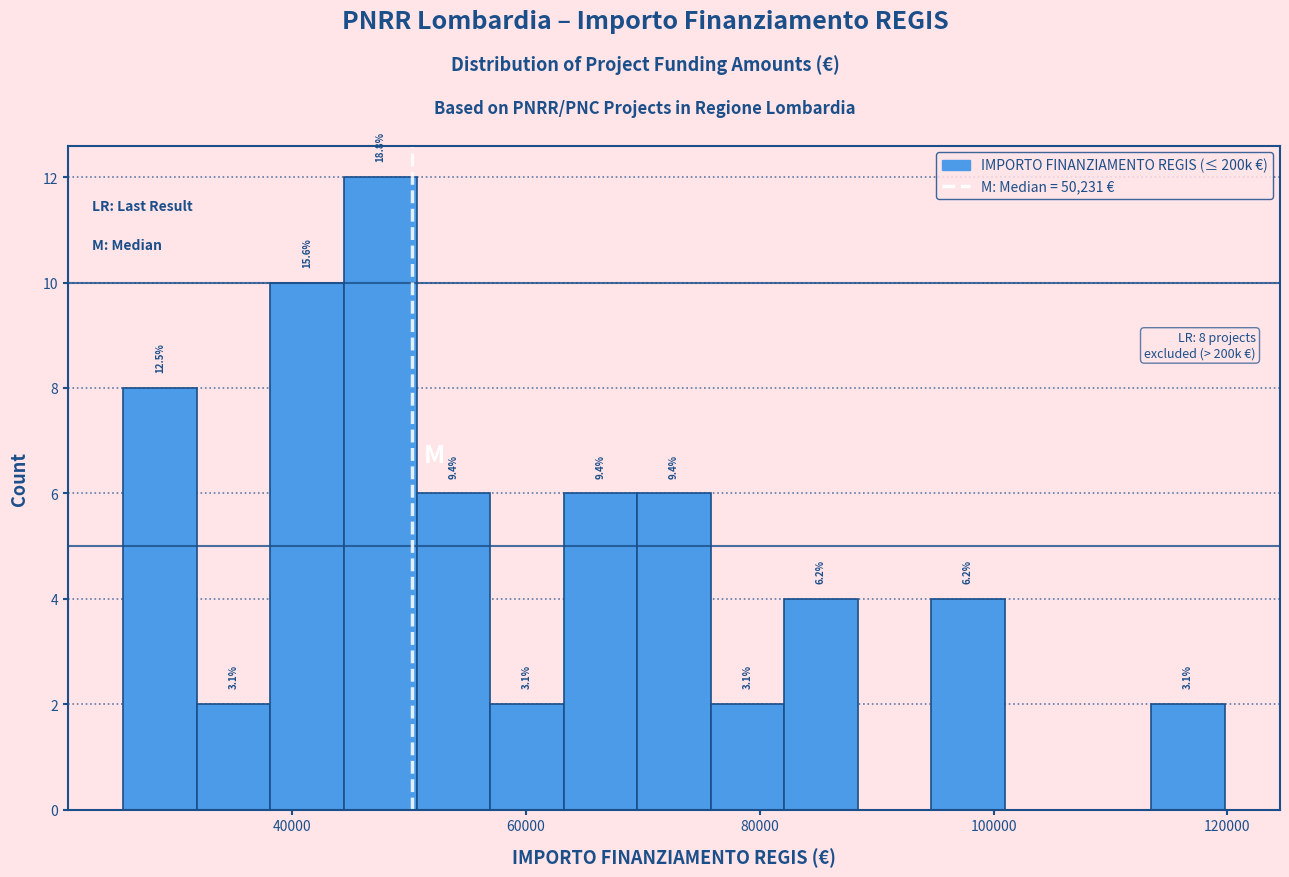

Read against the x-axis, roughly where is the centre of the tallest bar?

48000